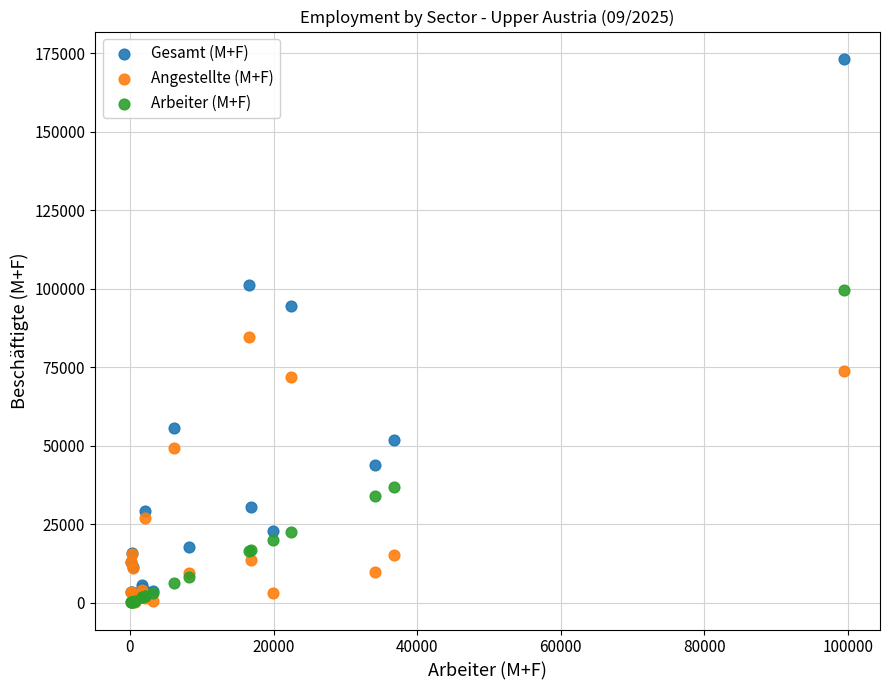

Across all series, what Y value is closest to 86708?

84664